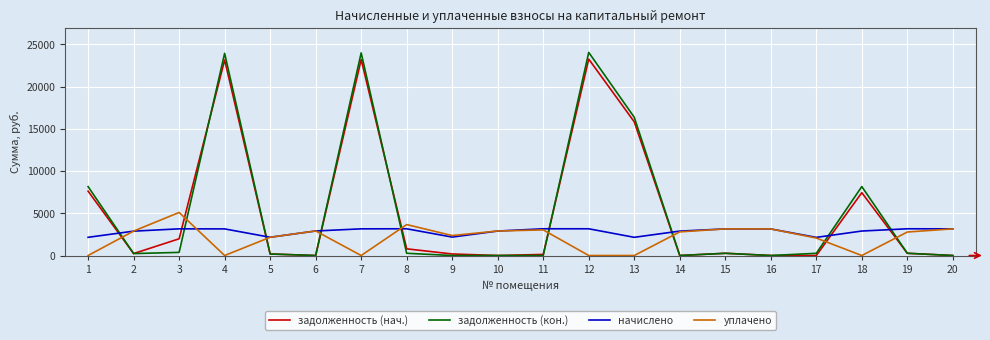

How many times do задолженность (кон.) and уплачено cross each other?

9